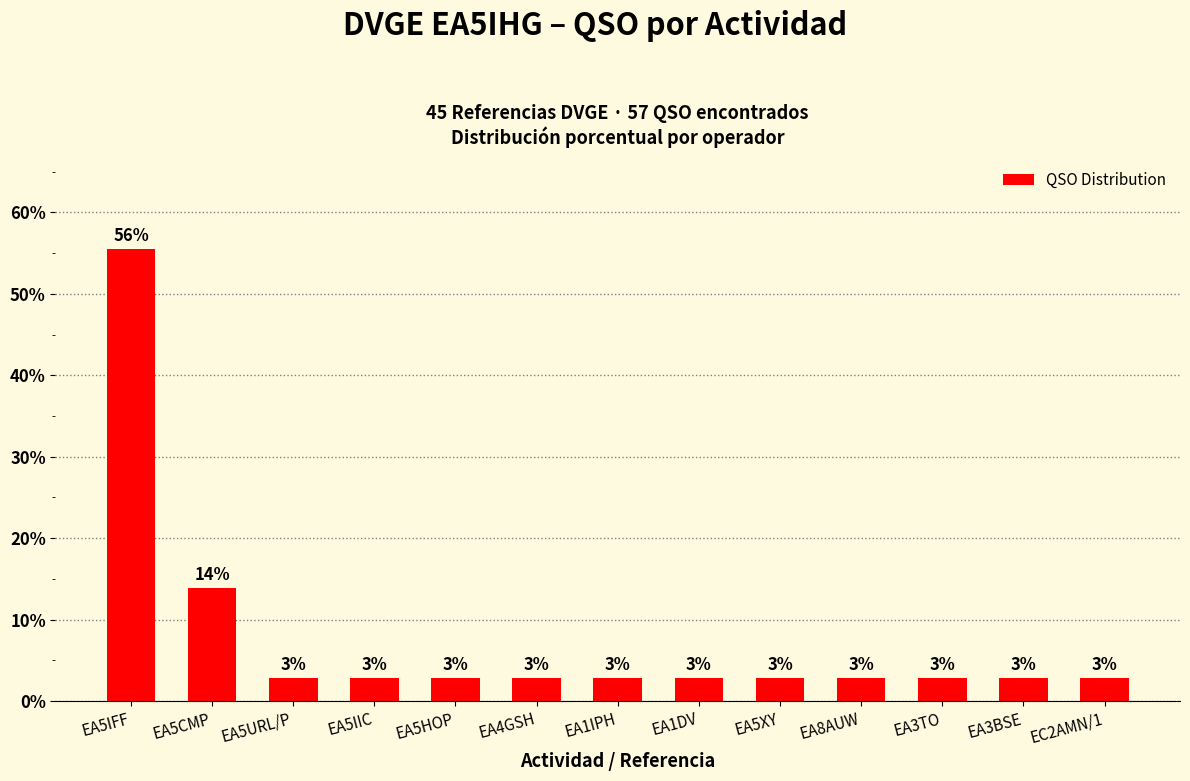

At which category does the chart reach its minimum across all series?

EA5URL/P